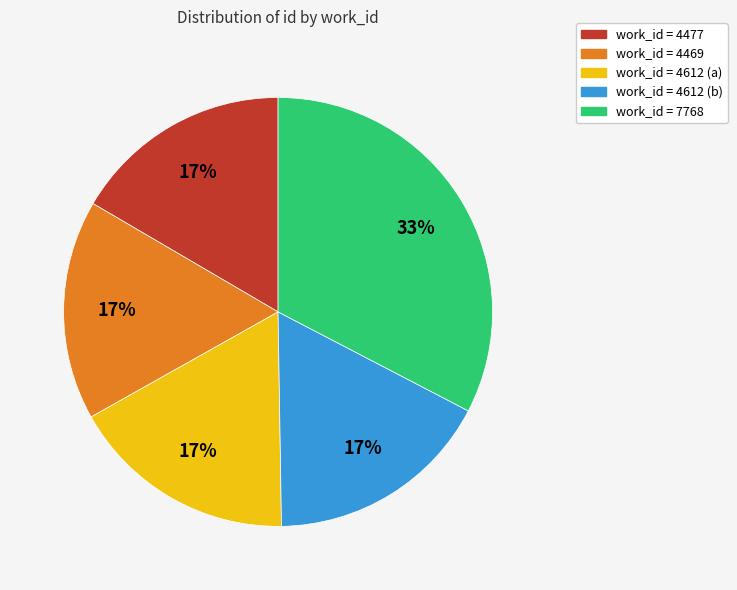

How many slices are in this pie chart?

5